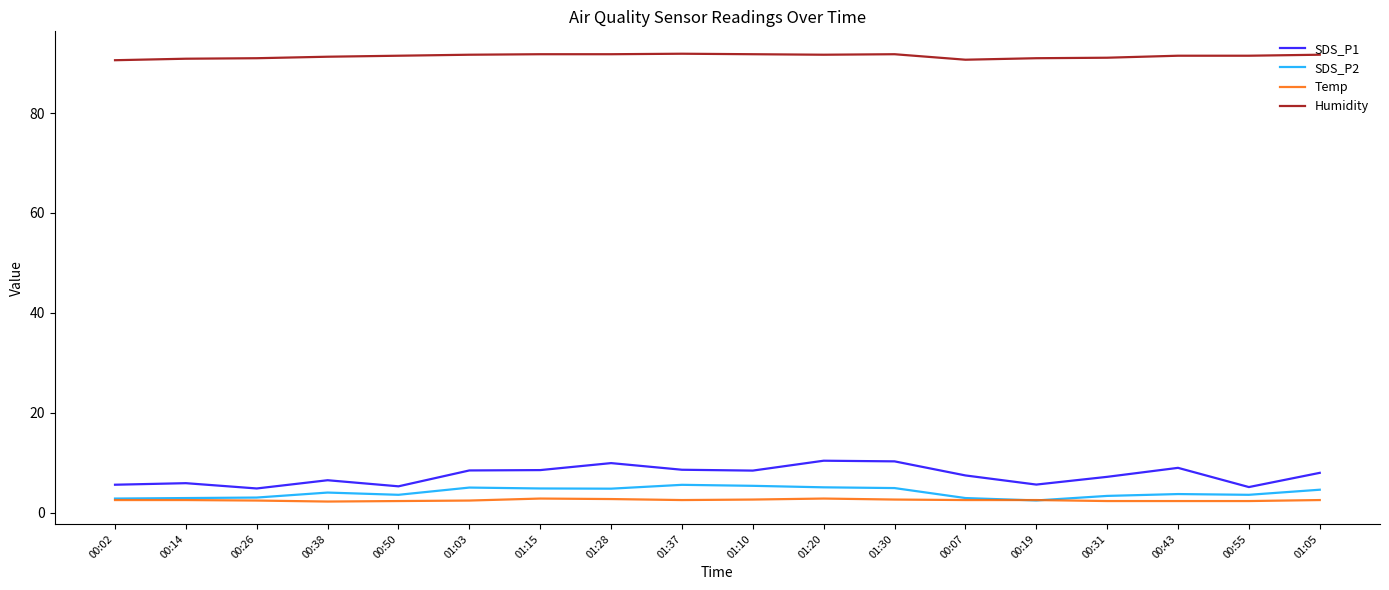

After their last crossing, which series has the higher values: Temp or SDS_P2?

SDS_P2